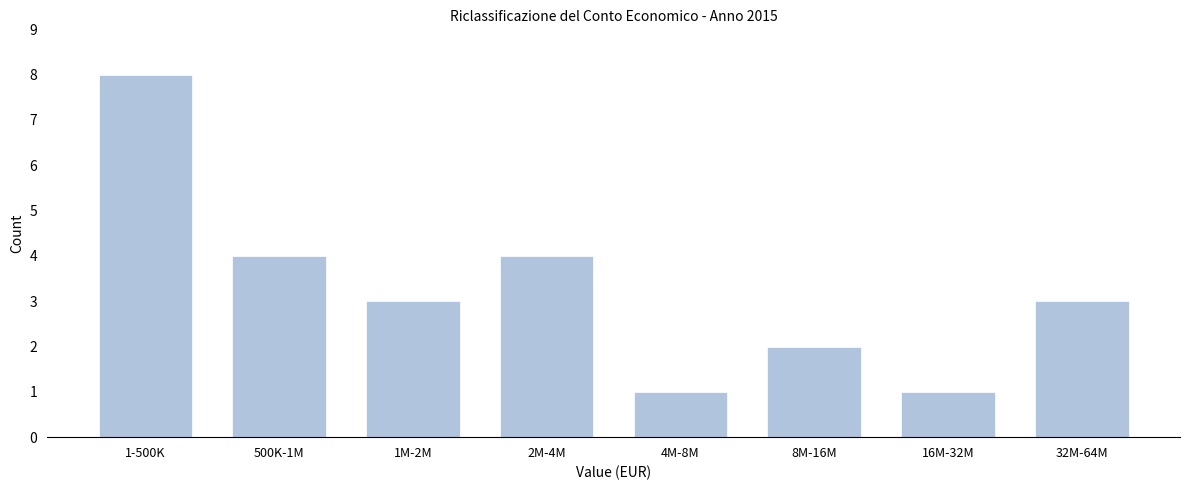

Reading left to right, extract all data points from this chart.

8	4	3	4	1	2	1	3